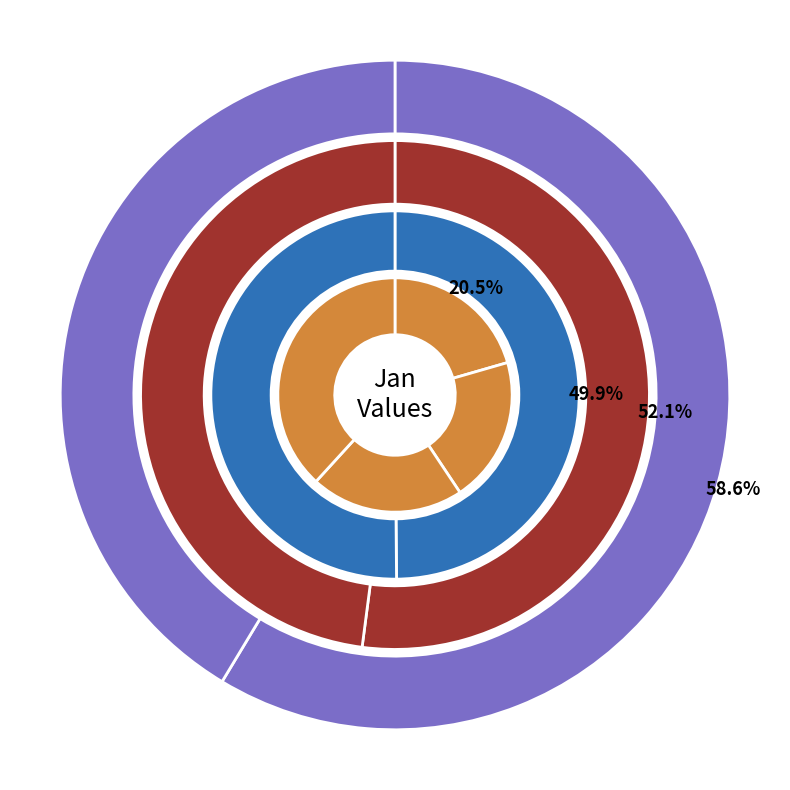

How many segments does this pie chart have?

10